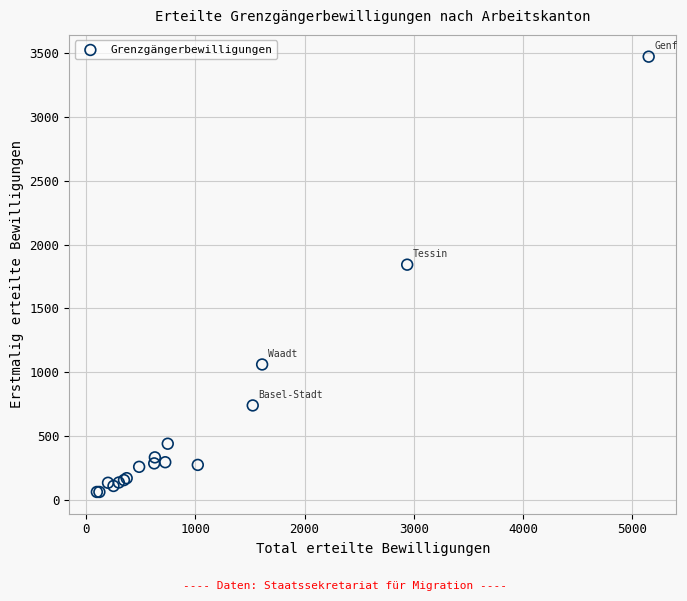

What Y value in the scatter plot is closest to 1767?

1843